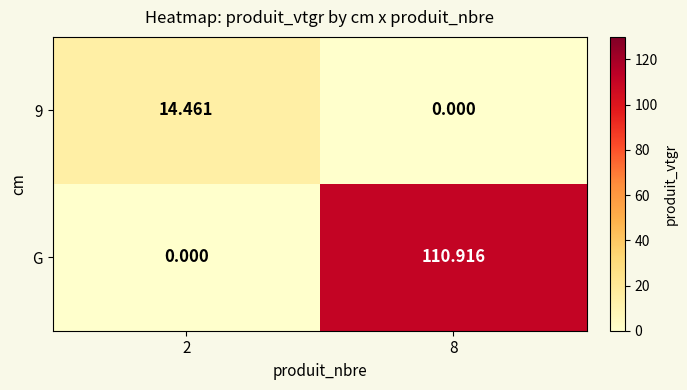

Which series has the widest spread of values?

G